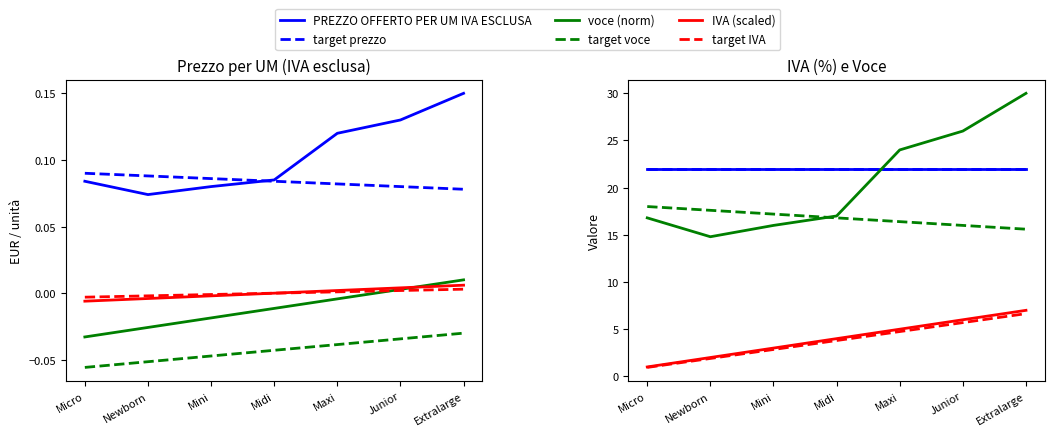

Rank the categories by value from highest to lowest.

Extralarge, Junior, Maxi, Midi, Micro, Mini, Newborn